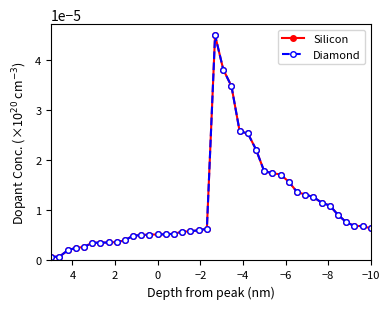

At how many categories does at least one series exceed 0?

40